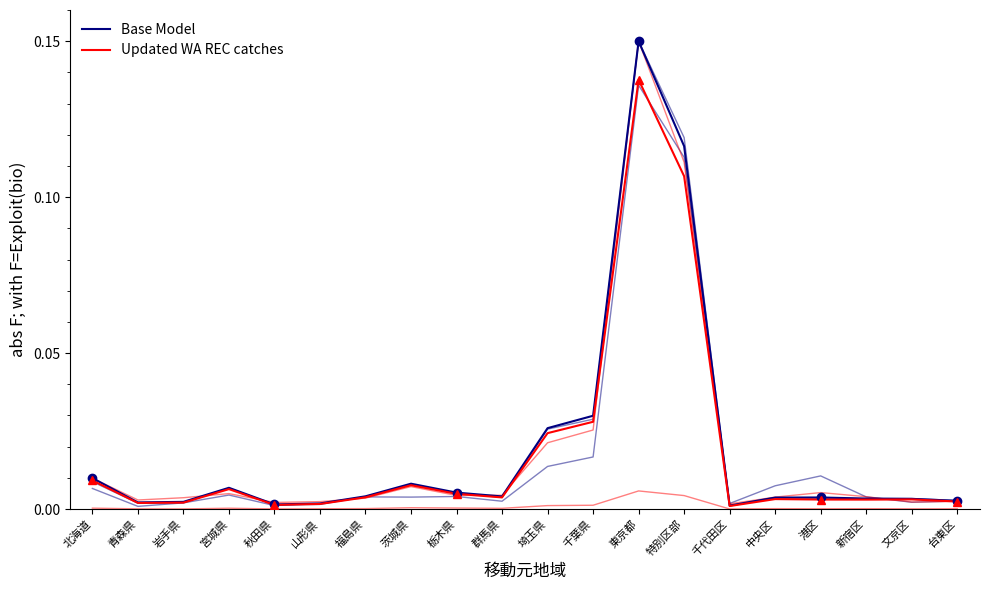

Rank the categories by Updated WA REC catches value from lowest to highest.

千代田区, 秋田県, 山形県, 青森県, 岩手県, 台東区, 新宿区, 港区, 文京区, 中央区, 群馬県, 福島県, 栃木県, 宮城県, 茨城県, 北海道, 埼玉県, 千葉県, 特別区部, 東京都